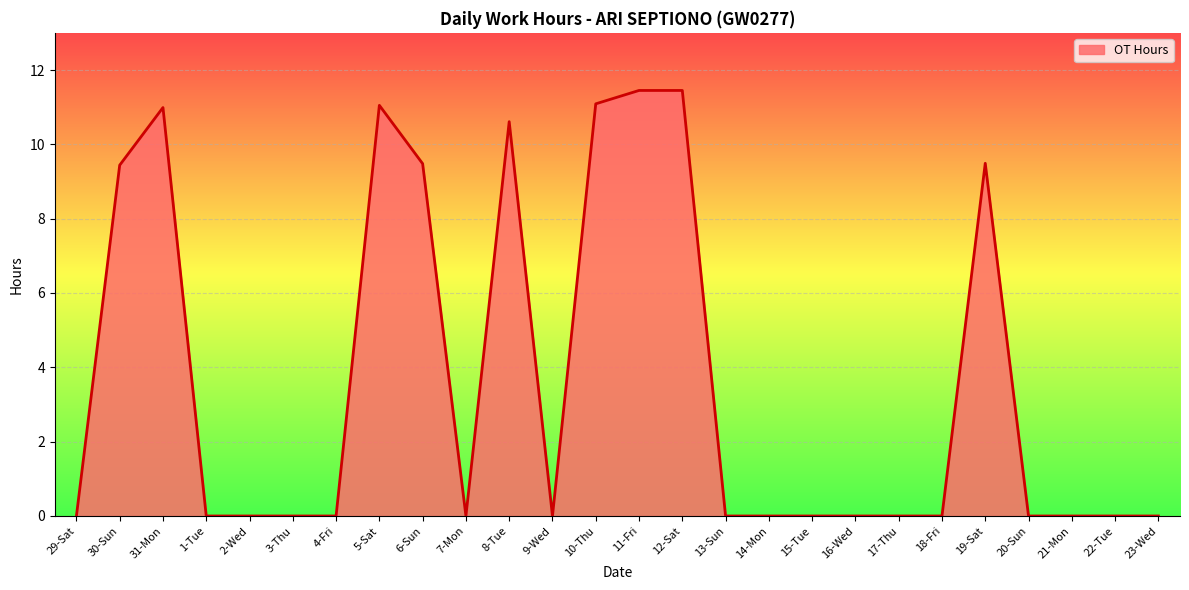

Is it true that the value at 23-Wed is 6.9?

False